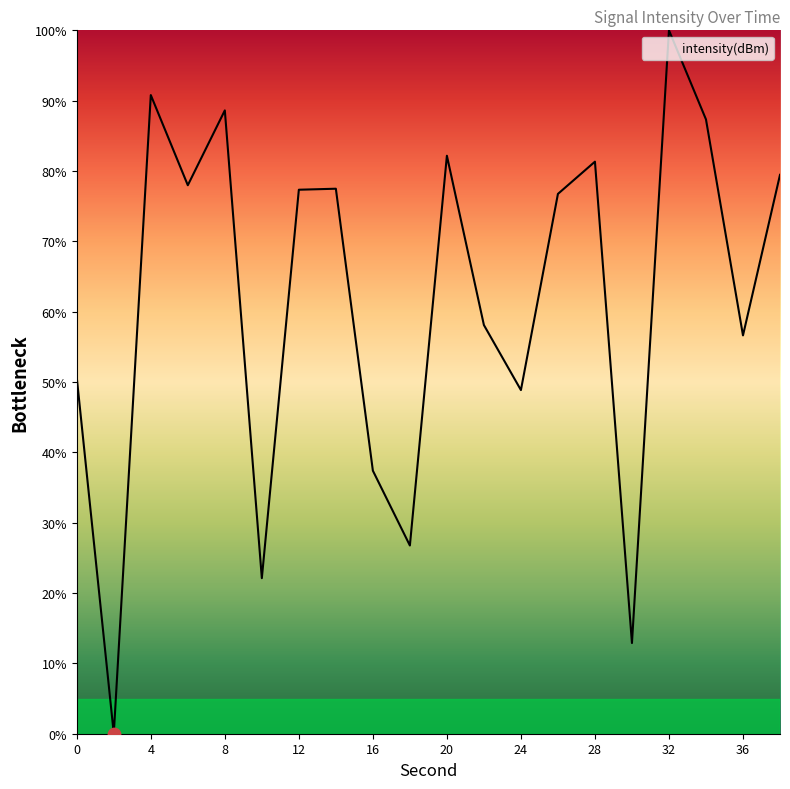

What is the difference between the maximum and minimum values?

100.0